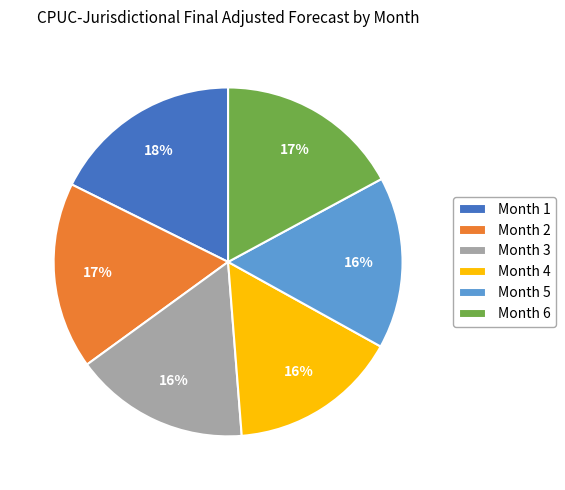

Does any single category account for the majority?

No